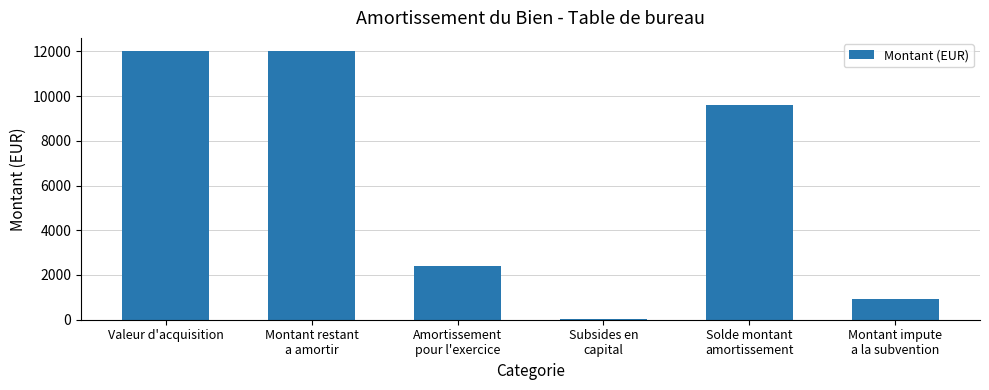

What is the maximum value shown in the chart?

12000